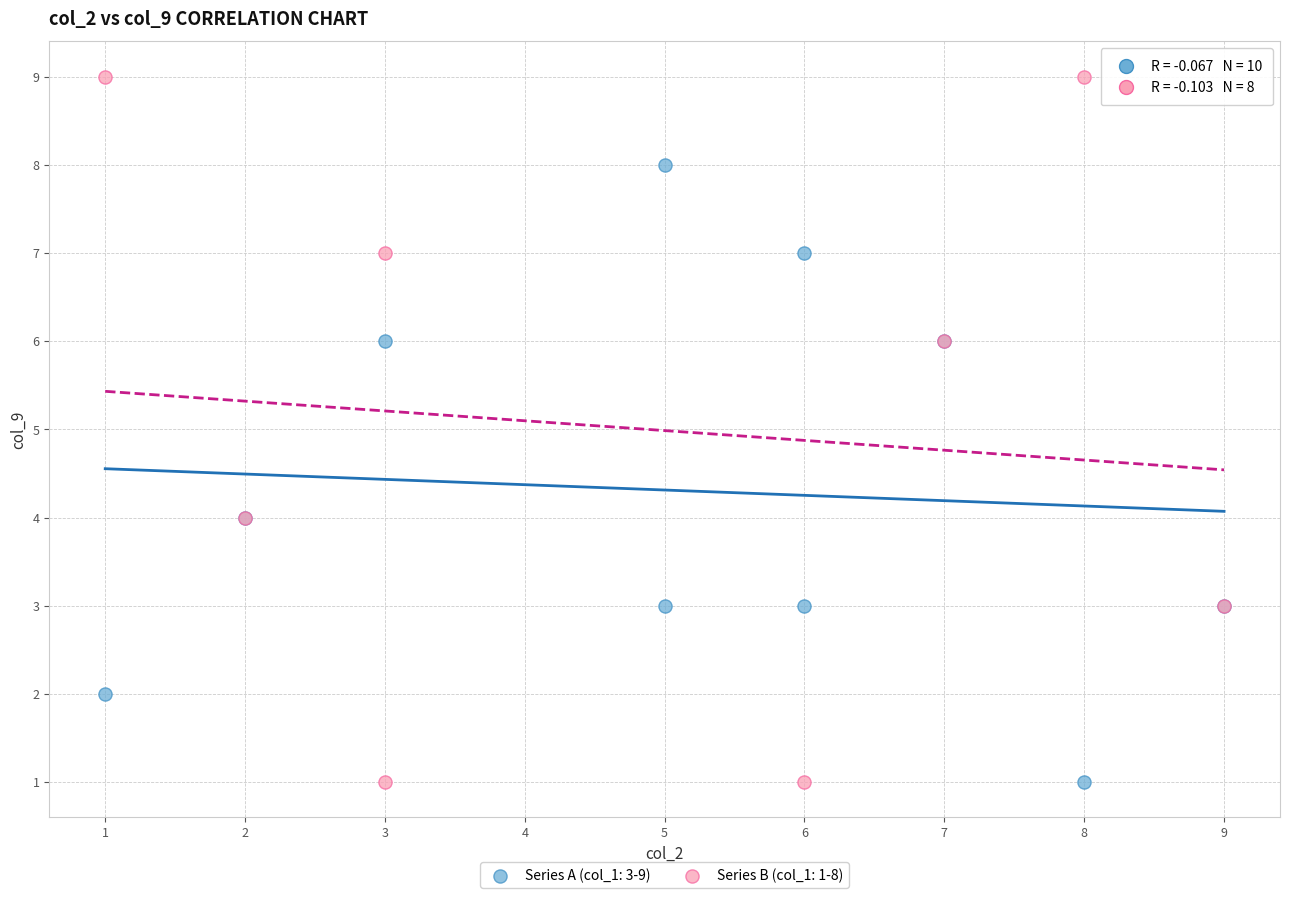

Which series reaches the maximum Y coordinate?

Series B (col_1: 1-8)